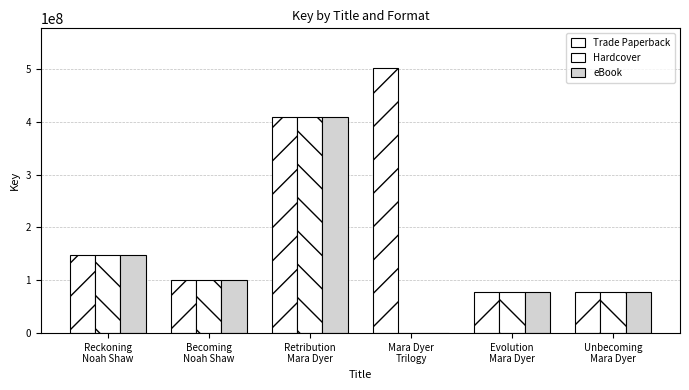

What value does the Hardcover series have at Becoming
Noah Shaw?

100245297